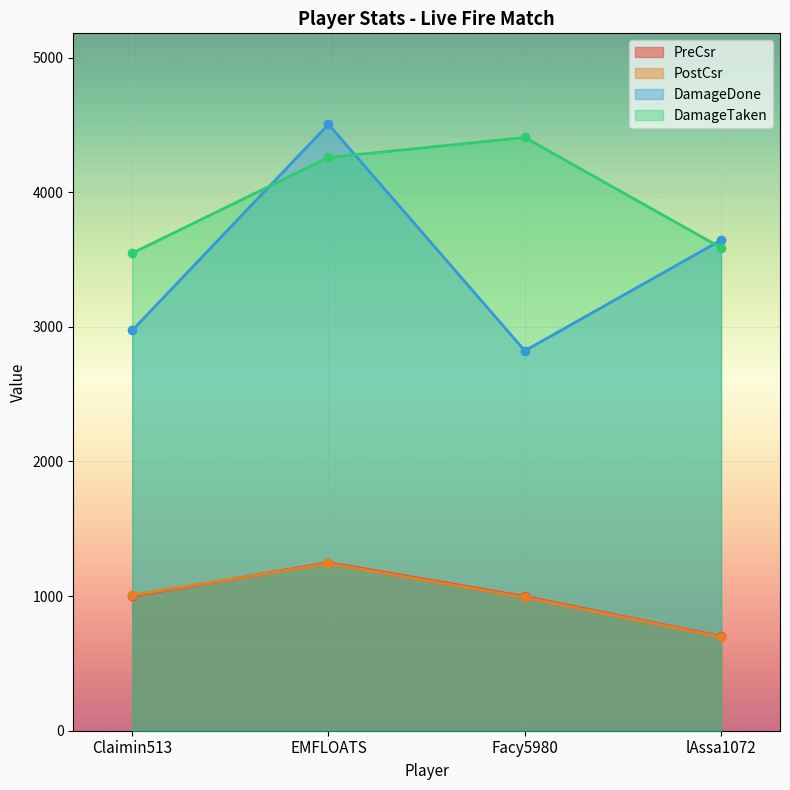

True or false: PostCsr and PreCsr intersect in this chart.

True